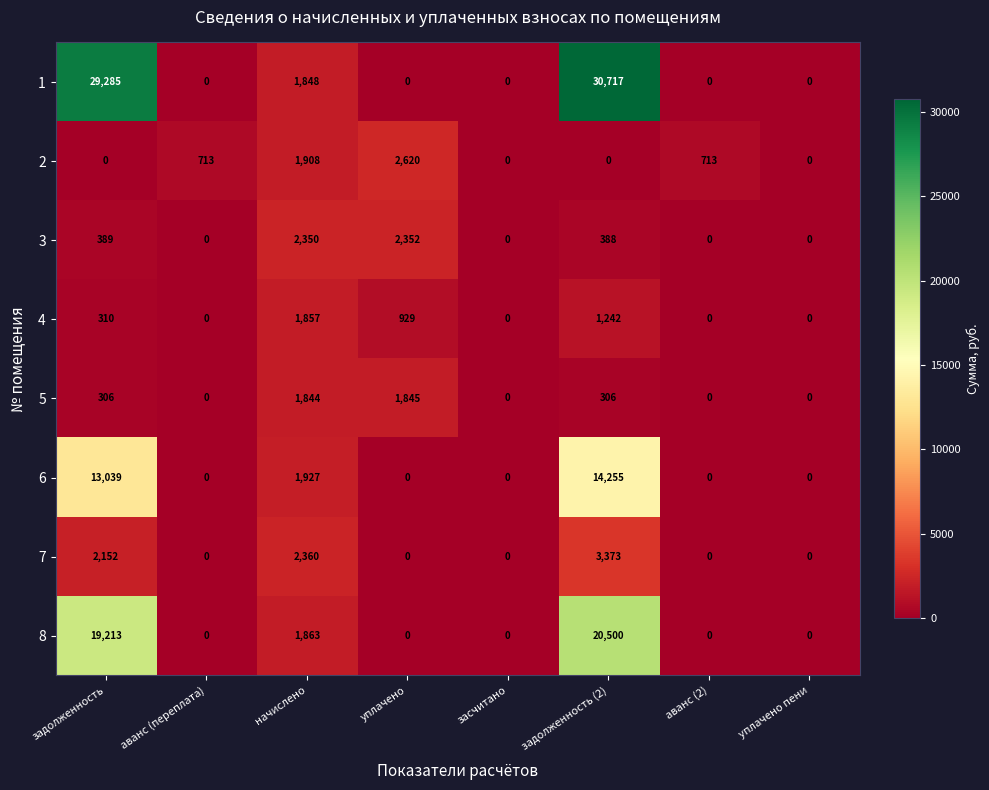

At задолженность, list the series in order from smallest to largest.

2, 5, 4, 3, 7, 6, 8, 1